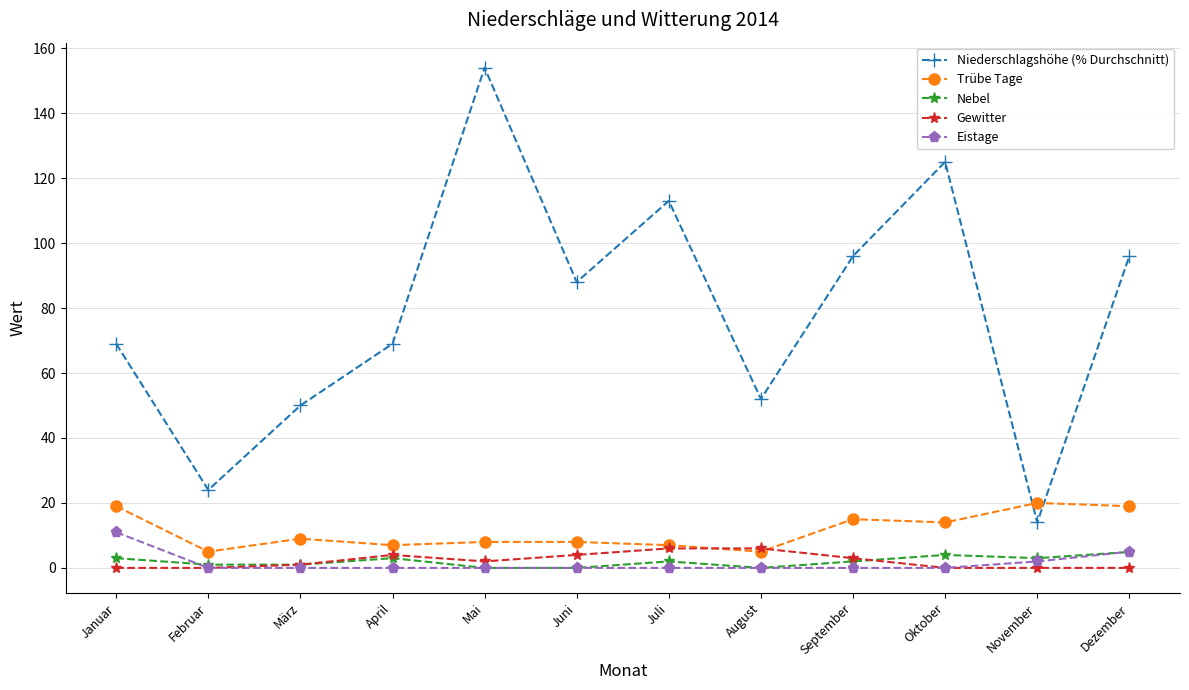

What is the maximum value shown in the chart?

154.0